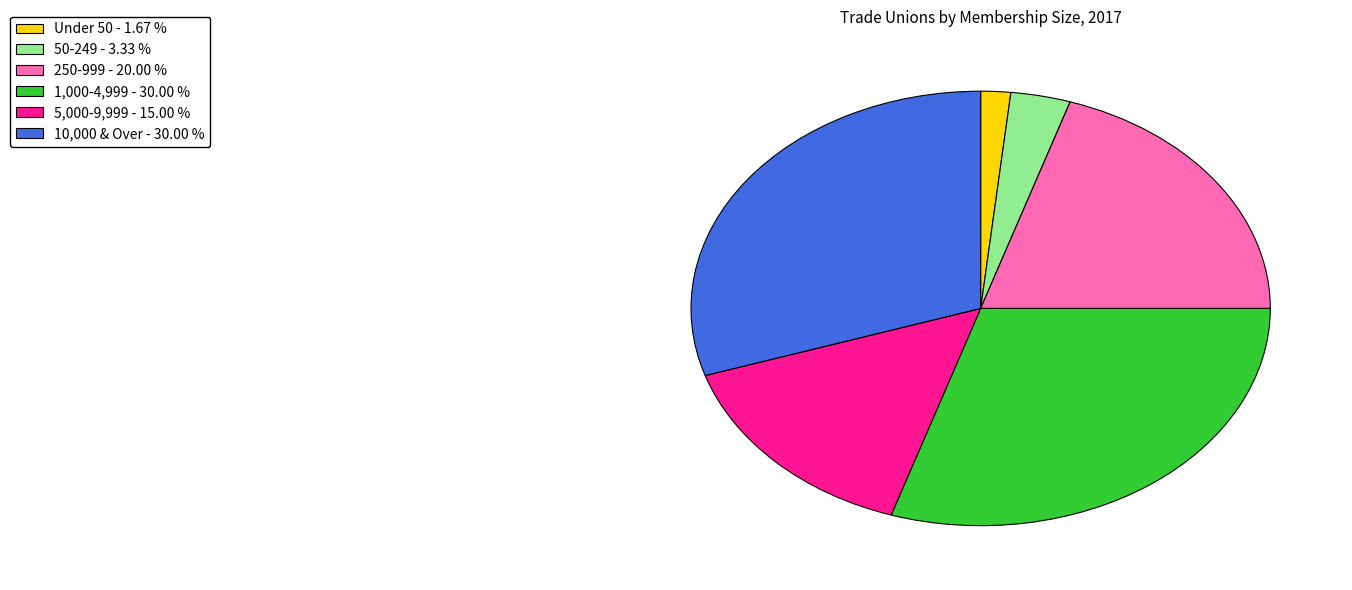

Do 250-999 and 5,000-9,999 together represent more than half of the pie?

No